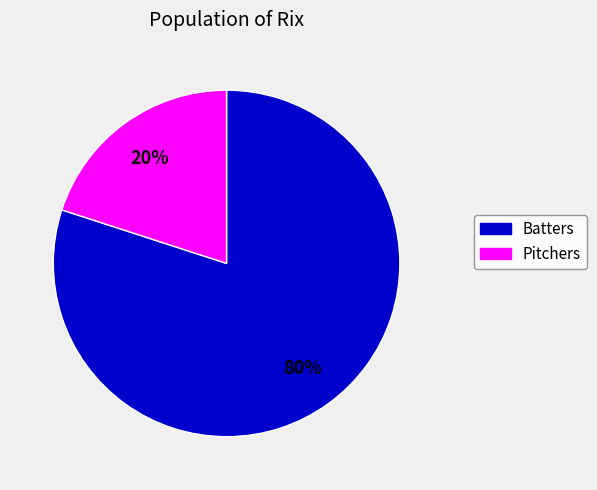

To the nearest percent, what is the average slice percentage?

50%